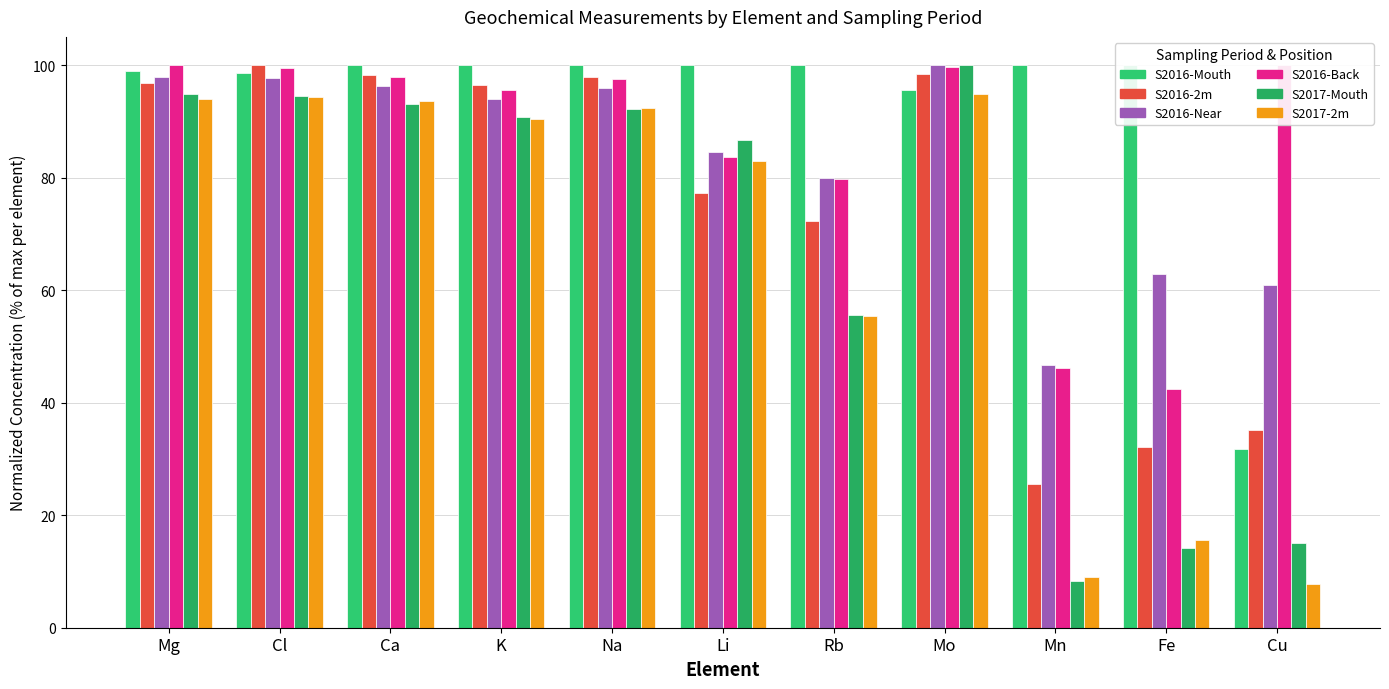

Are the bars horizontal?

No